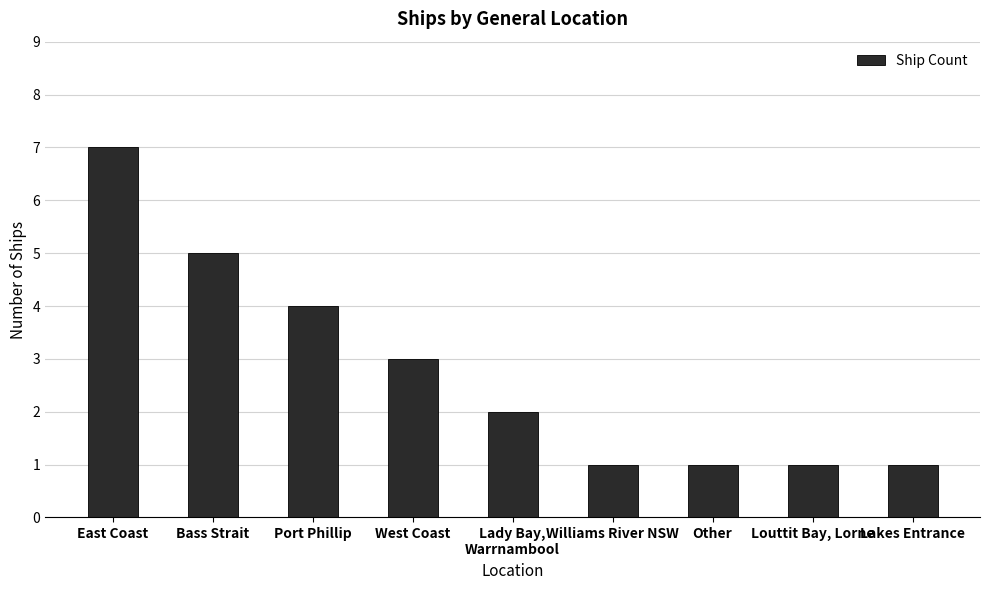

Reading left to right, list all the values displayed in this chart.

East Coast=7	Bass Strait=5	Port Phillip=4	West Coast=3	Lady Bay,
Warrnambool=2	Williams River NSW=1	Other=1	Louttit Bay, Lorne=1	Lakes Entrance=1